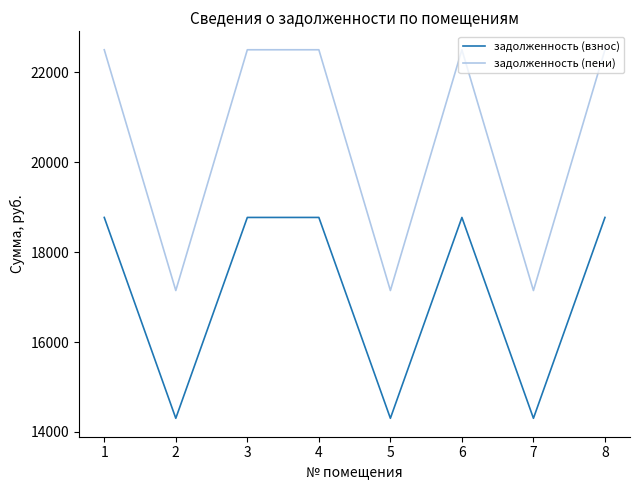

At which category does задолженность (пени) reach its first local valley?

2